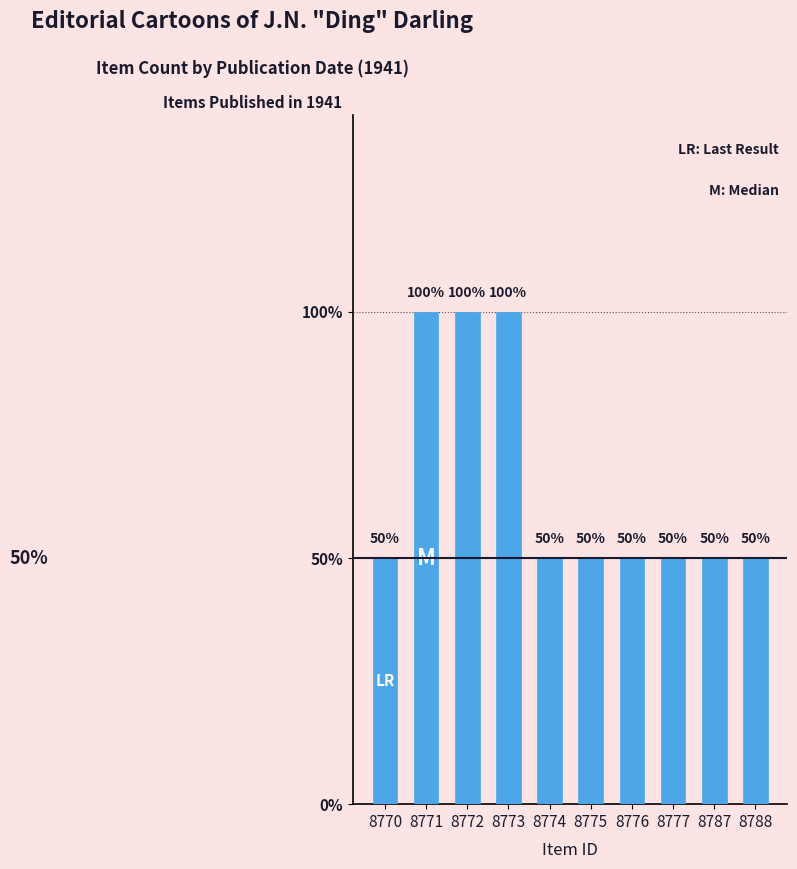

The chart shows a value of 3 at 8771. True or false?

False